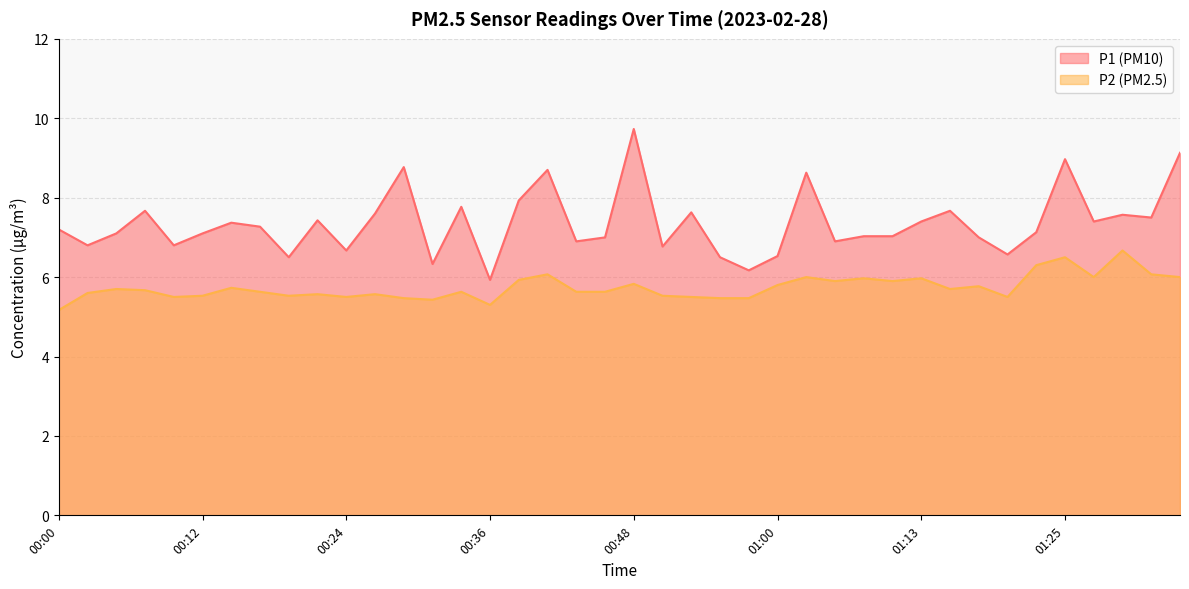

What is the label of the 15th point from the left?

00:34